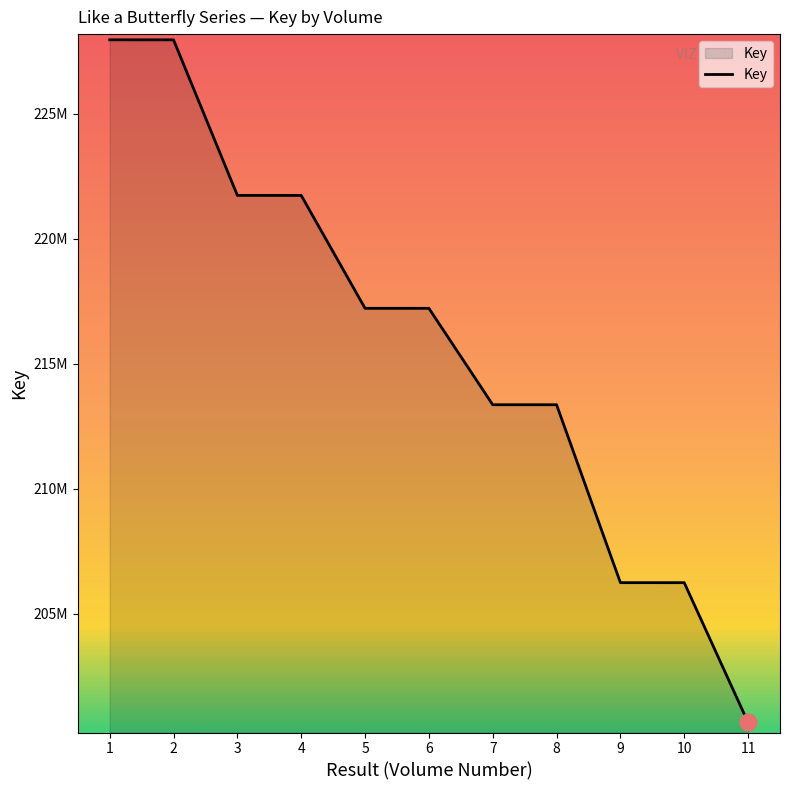

Is this an area chart (filled region under the line)?

Yes